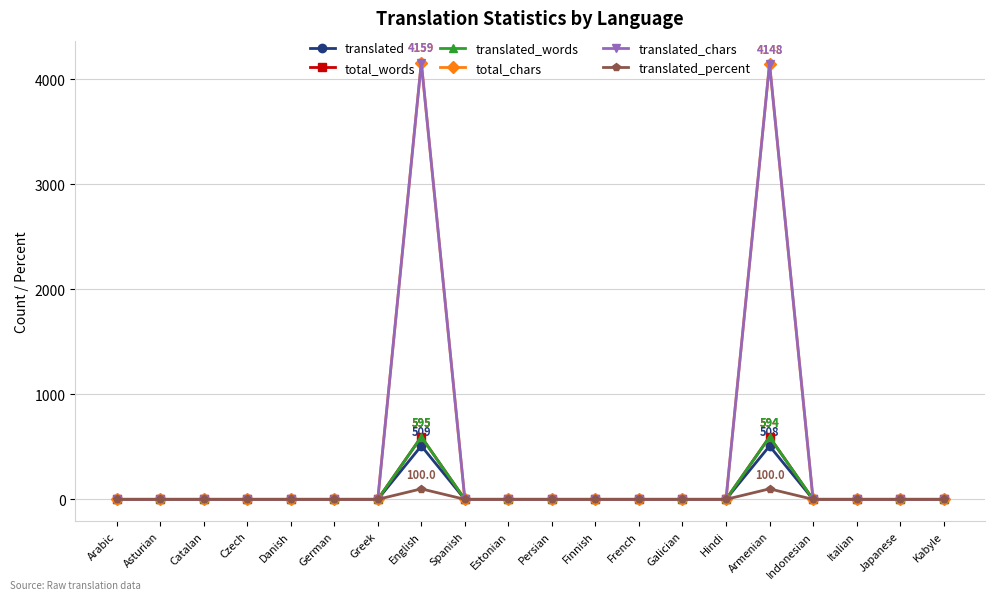

Does the chart have visible grid lines?

Yes